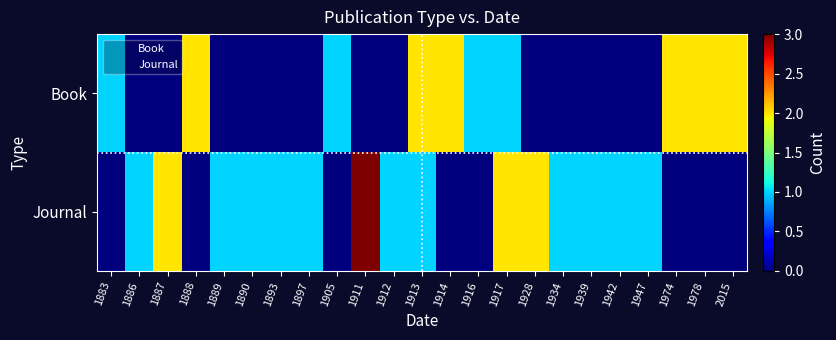

What is the maximum value shown in the chart?

3